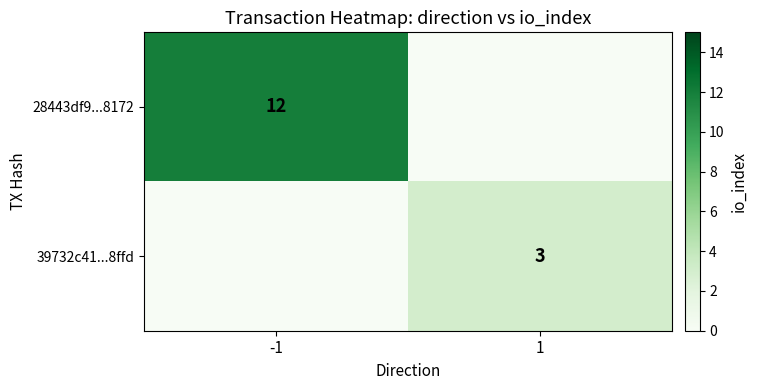

Rank the series by their average value, from highest to lowest.

28443df9...8172, 39732c41...8ffd